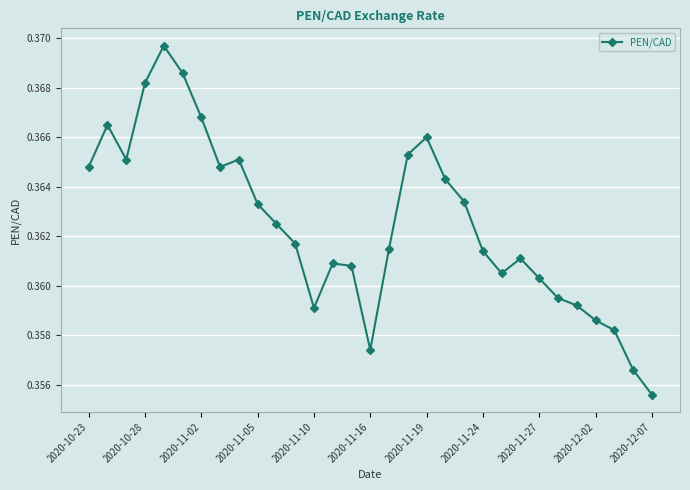

Count the values in the range 0 to 1.

31